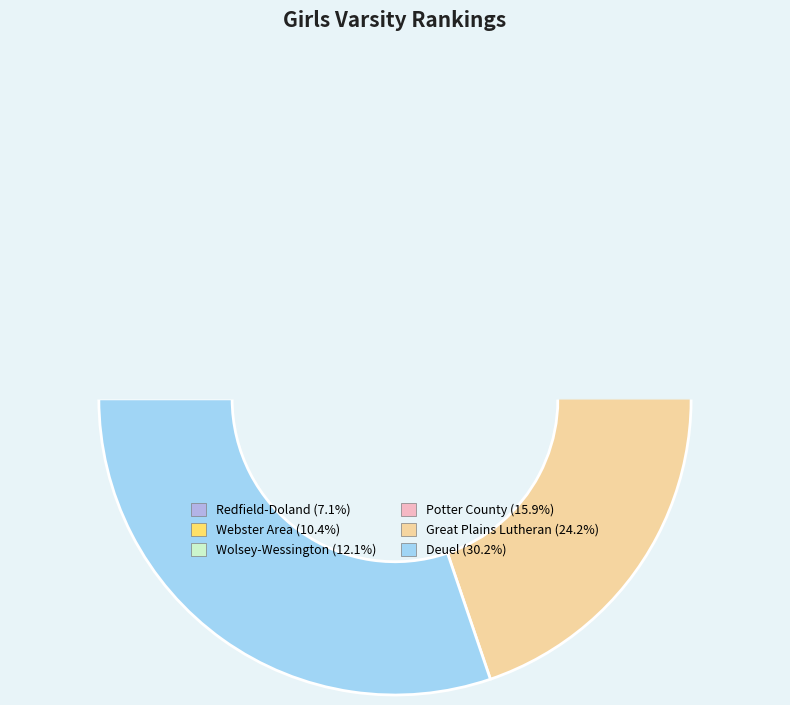

Is there a majority slice in this chart?

No